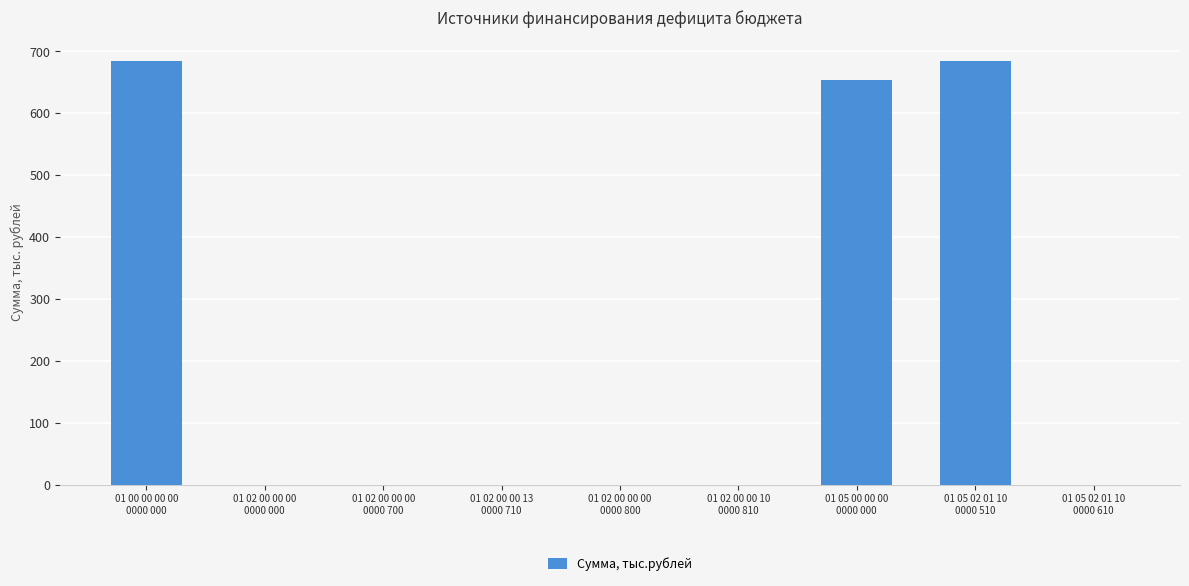

What is the maximum value shown in the chart?

683.9